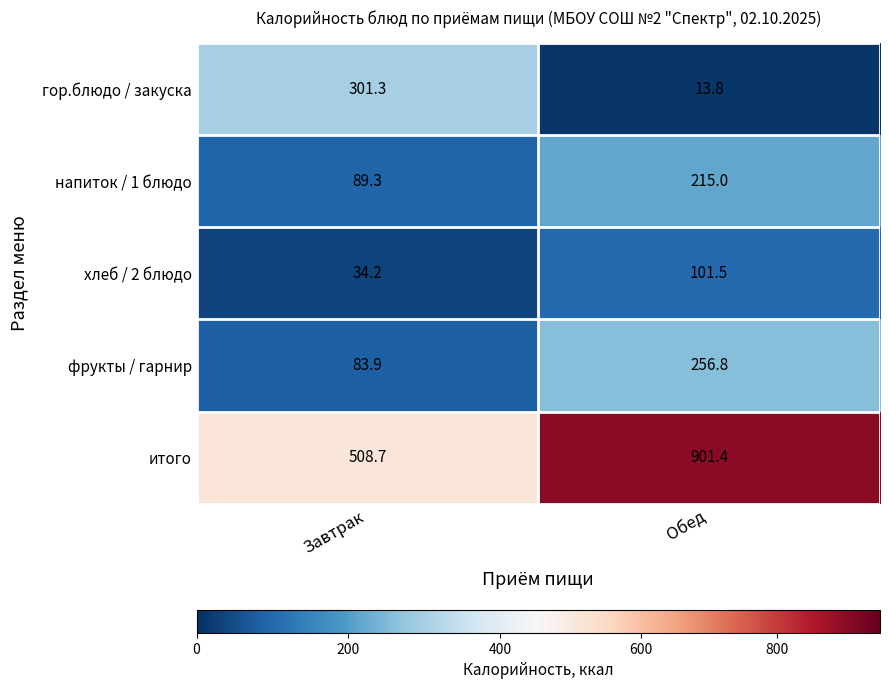

What is the smallest value displayed?

13.8